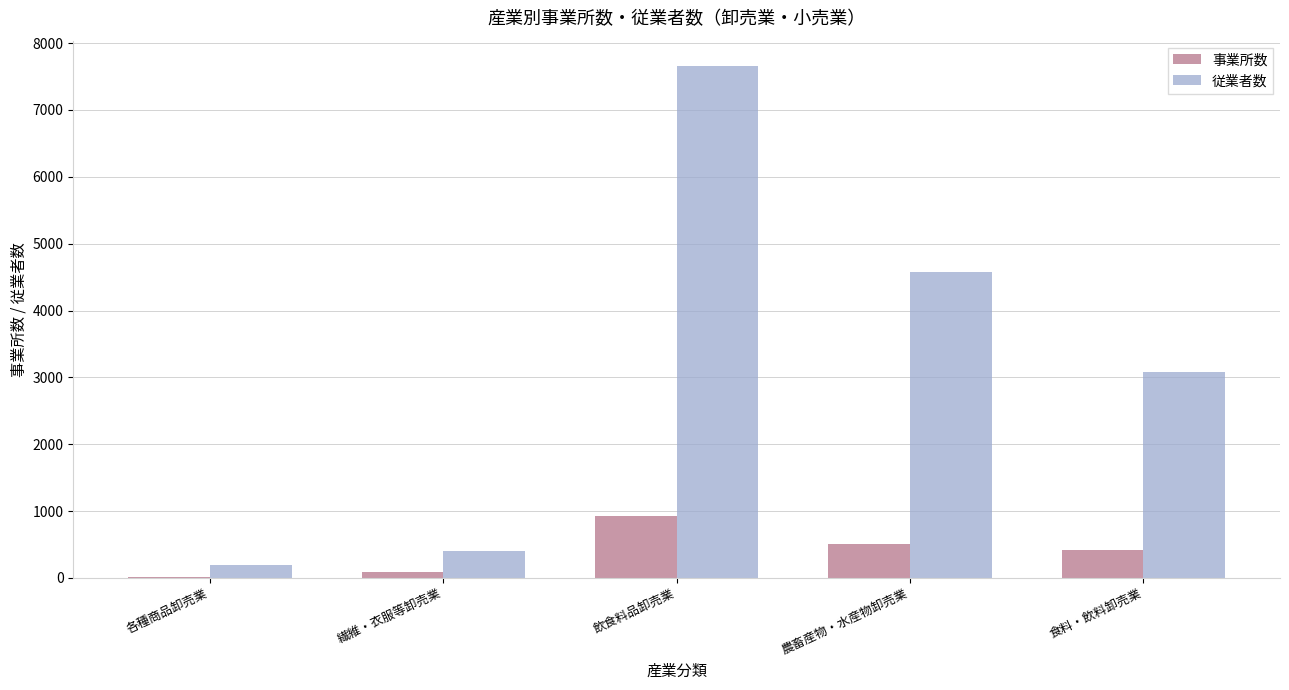

What are all the series names shown in the legend?

事業所数, 従業者数